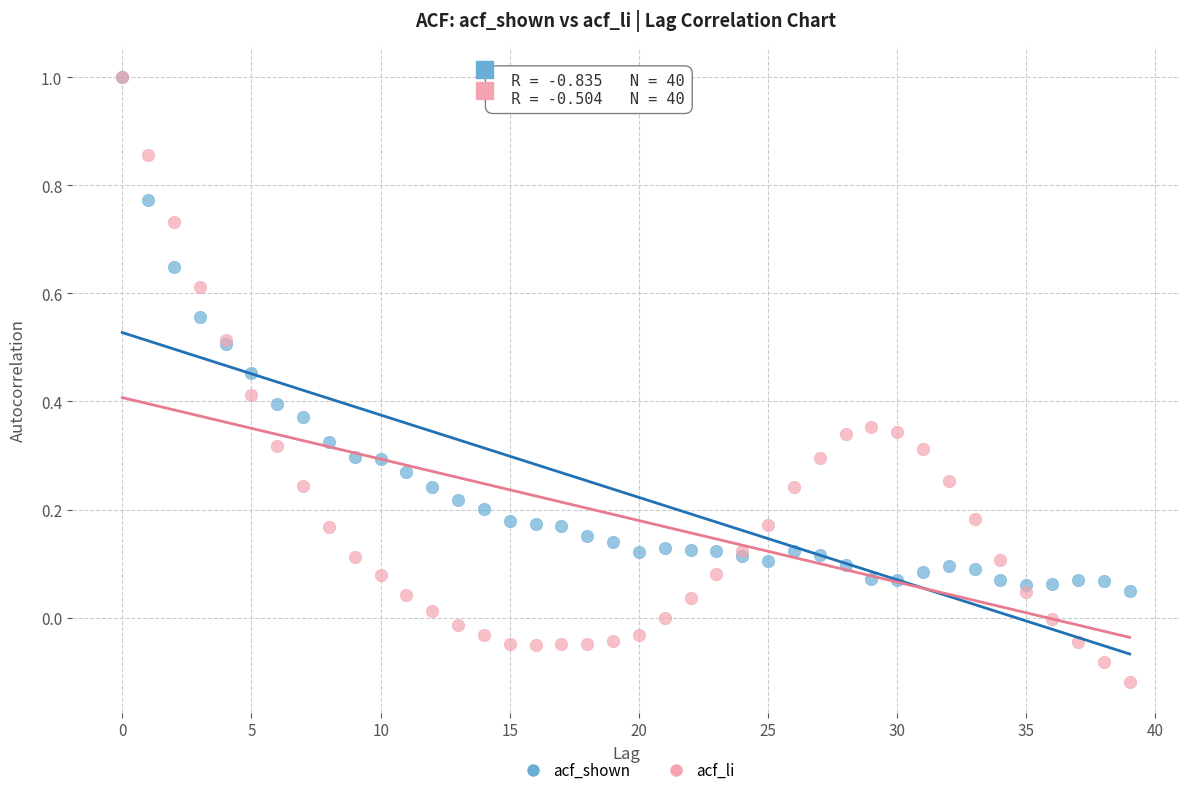

What are all the series names shown in the legend?

acf_shown, acf_li